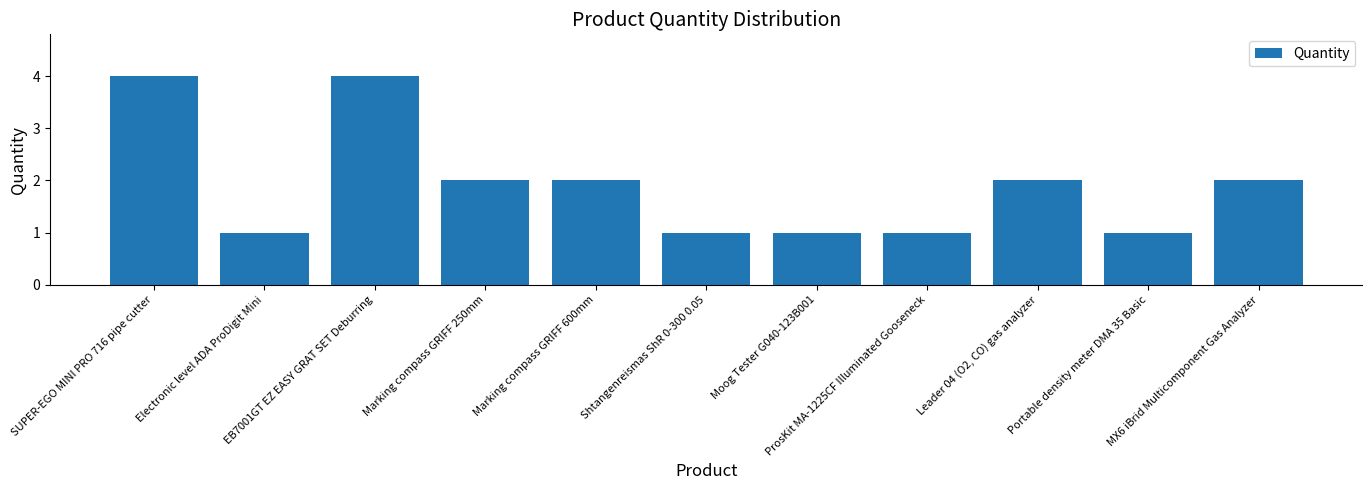

What is the greatest value displayed?

4